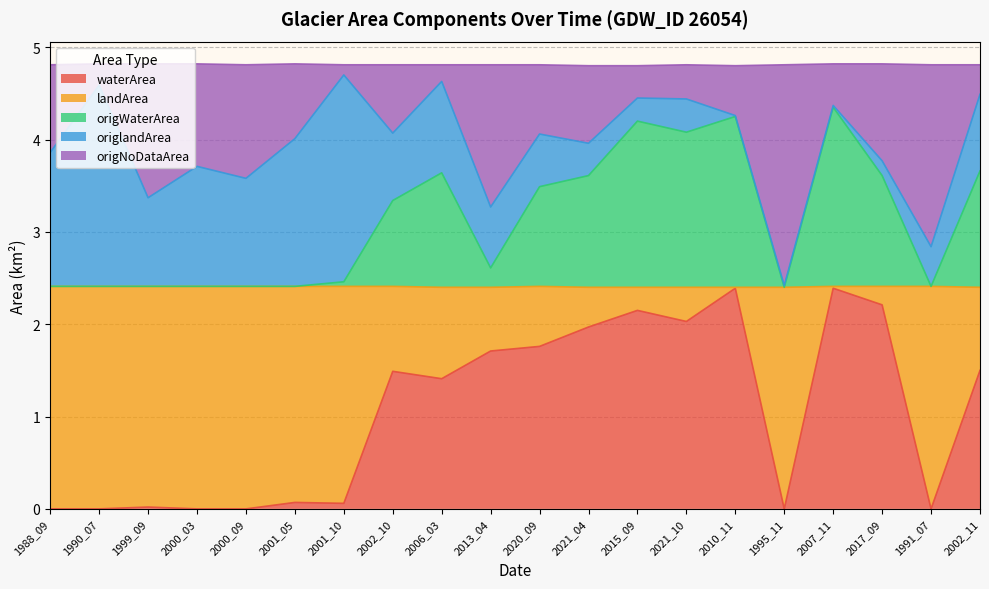

What is the sum of the waterArea values at 2002_10 and 1988_09?

1.5